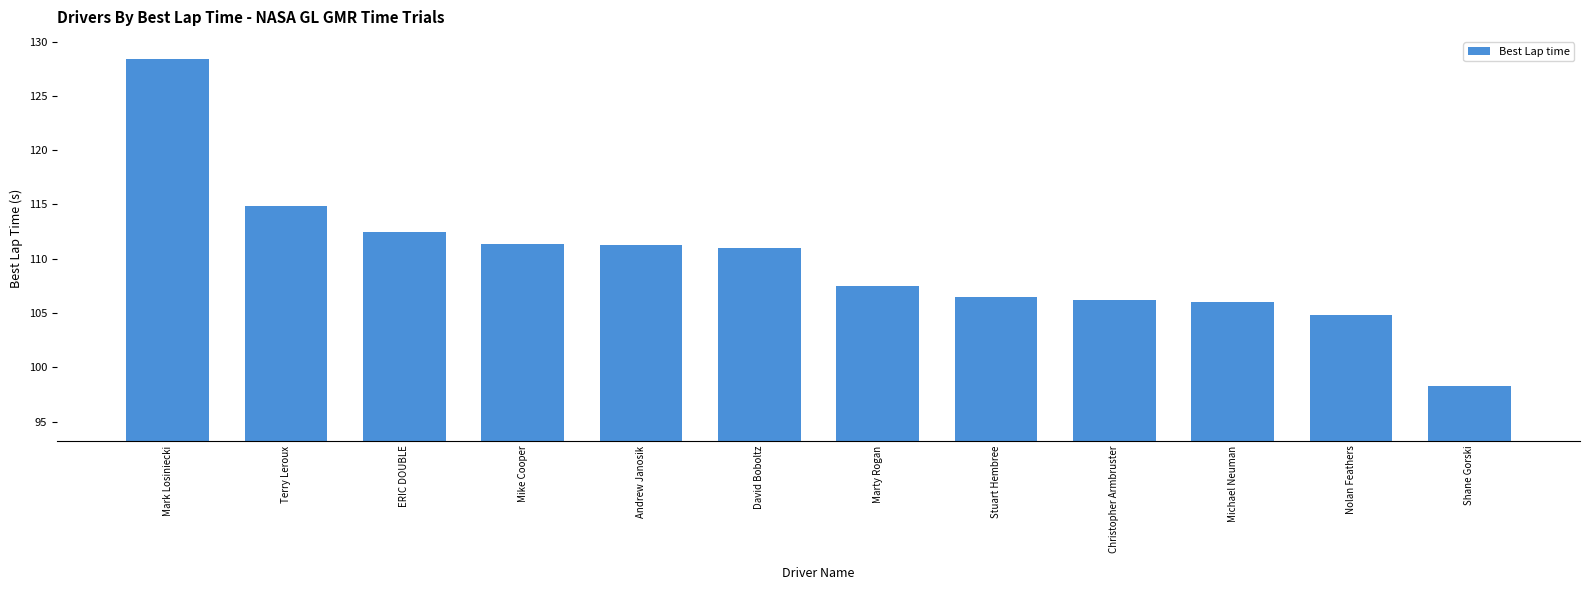

Which category has the highest value across all series?

Mark Losiniecki